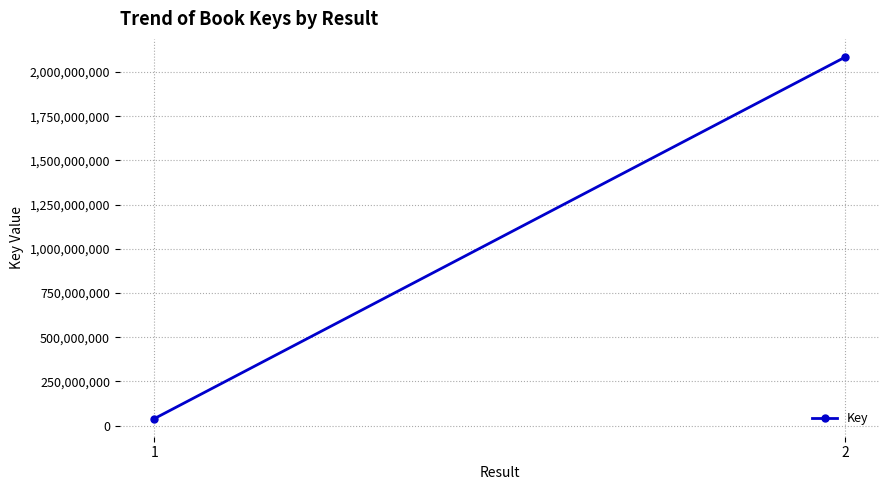

The value at 1 is 15025749. True or false?

False